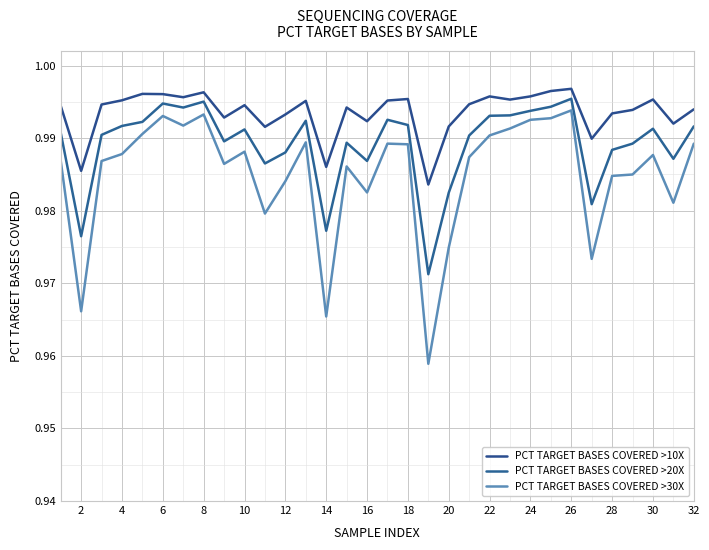

Does the chart display data point markers on the line(s)?

No